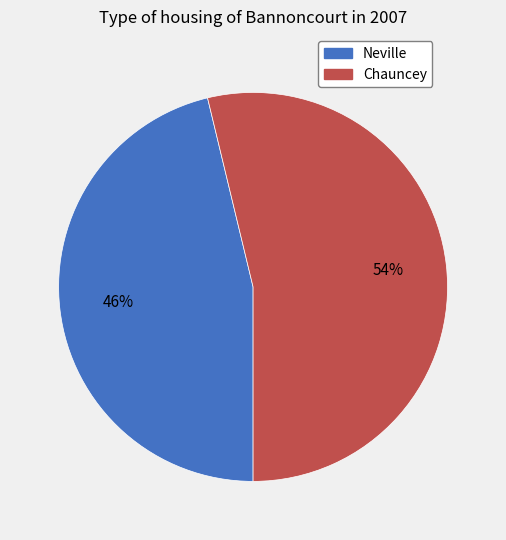

Does Neville account for over 50% of the chart?

No